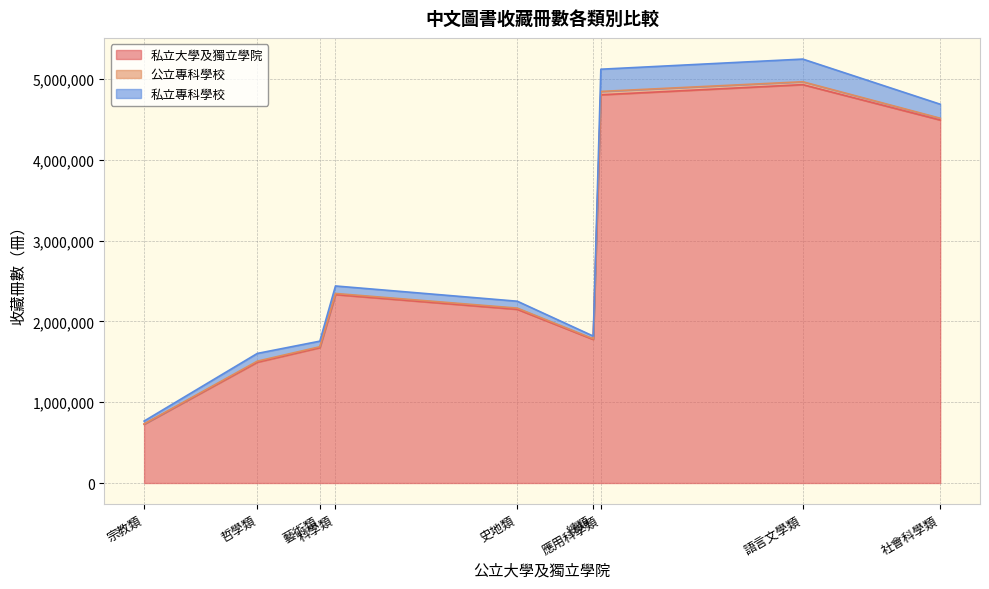

Which has a higher value, 科學類 or 哲學類?

科學類